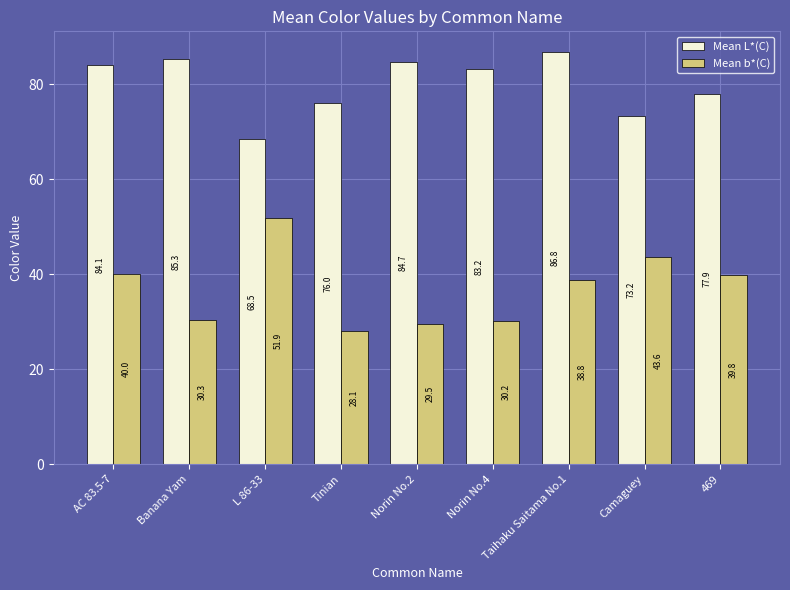

What is the difference between the maximum and minimum values in the Mean L*(C) series?

18.3